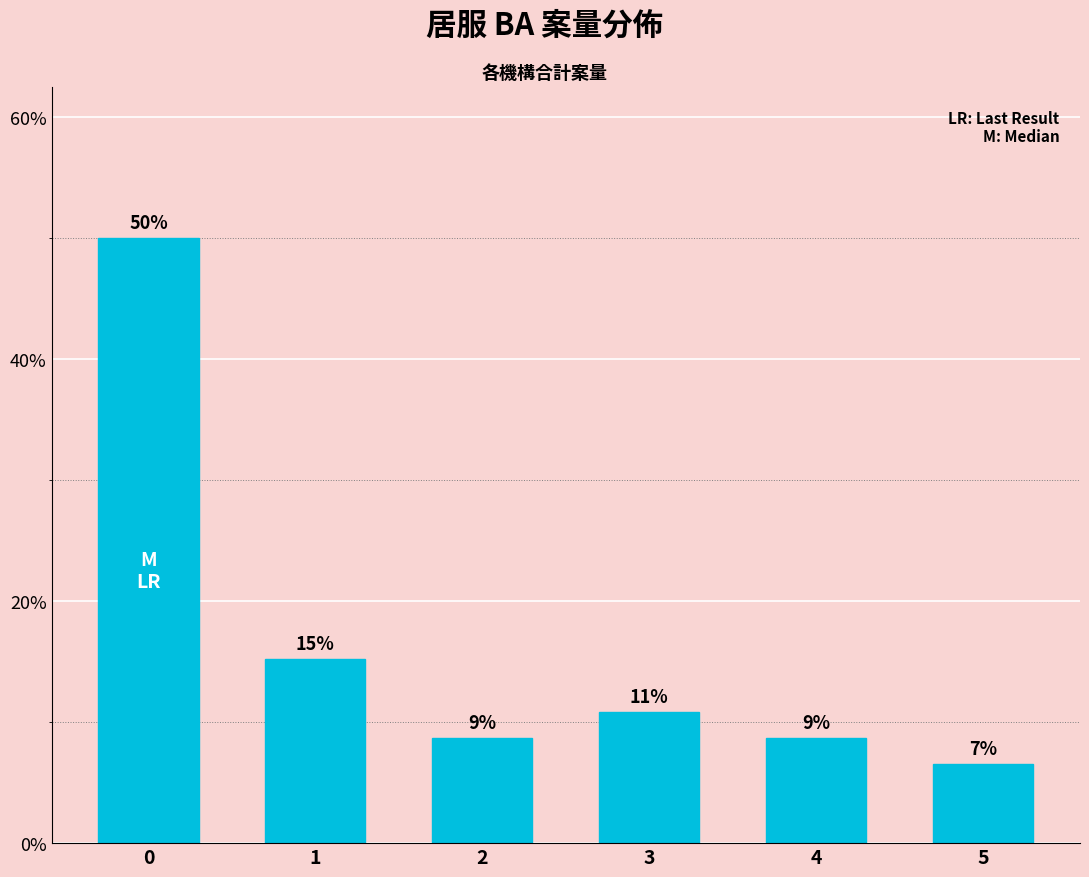

What is the change in value from 0 to 1?

-34.8